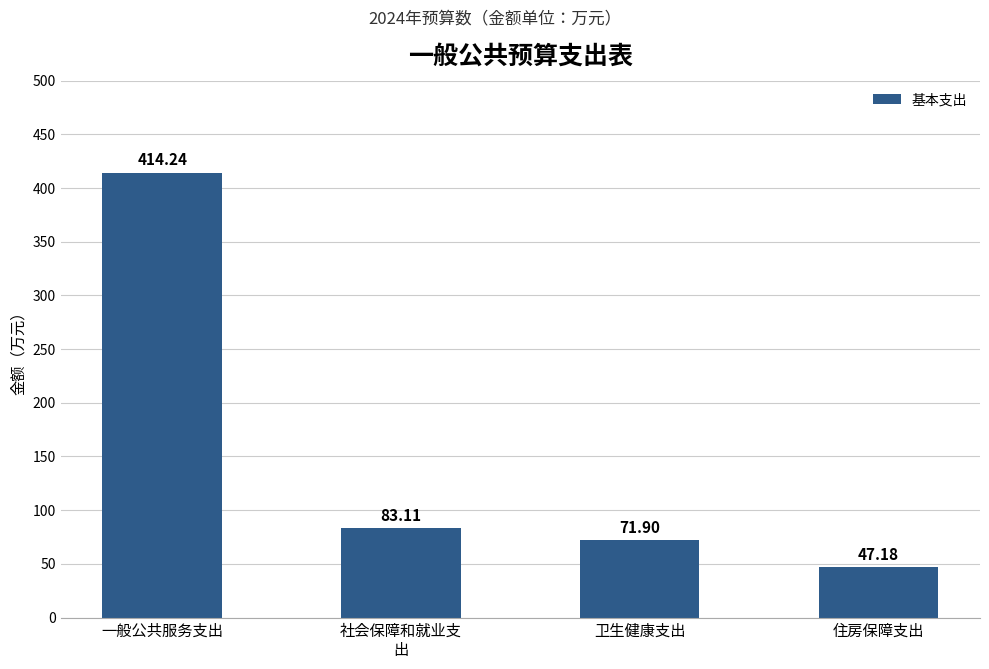

How many bars are there in total?

4